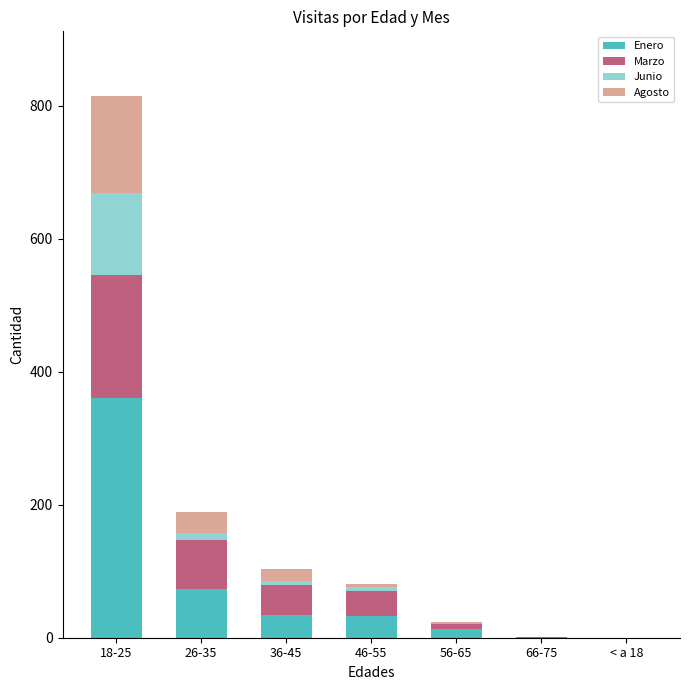

What is the sum of all Enero values?

513